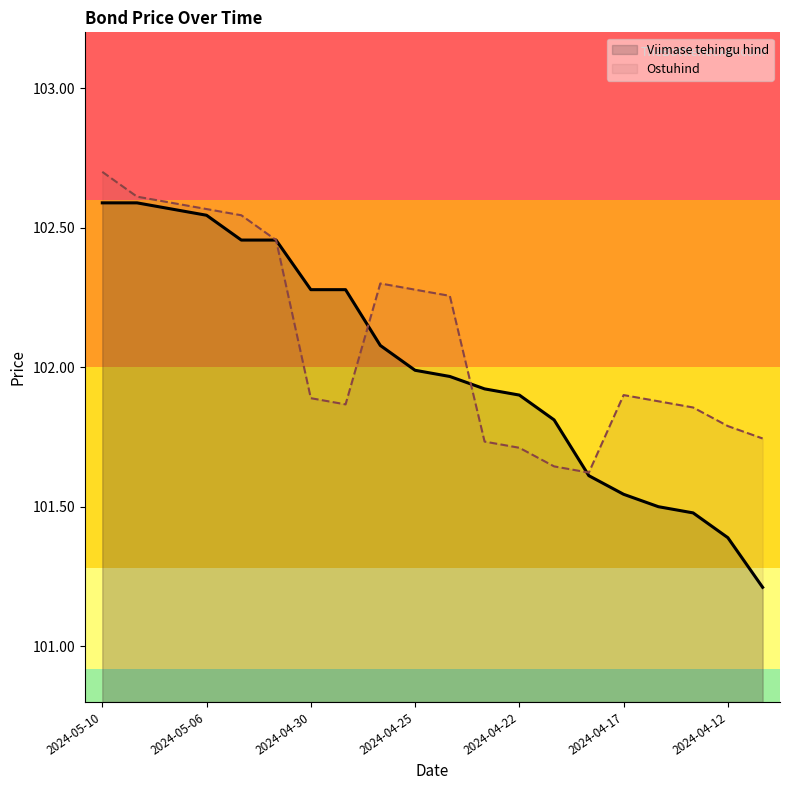

At which category is the sum across all series the highest?

2024-05-10